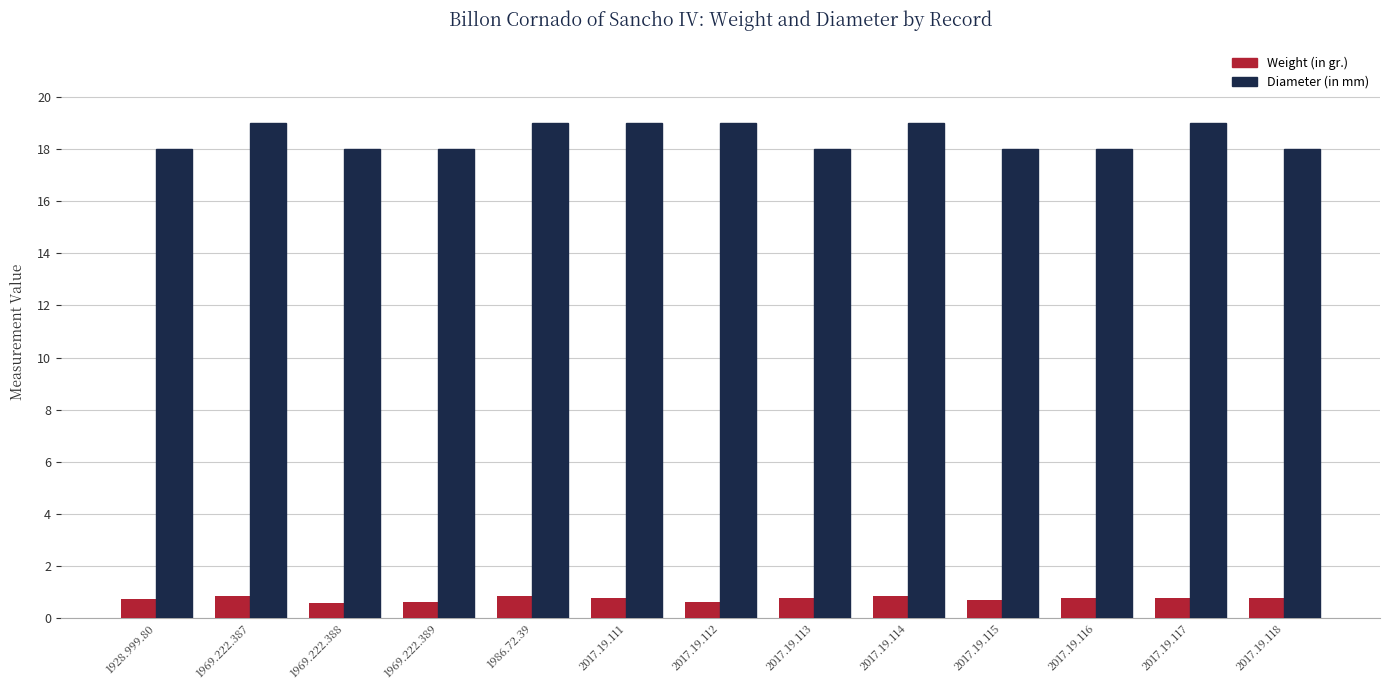

What is the label of the 6th bar from the right?

2017.19.113